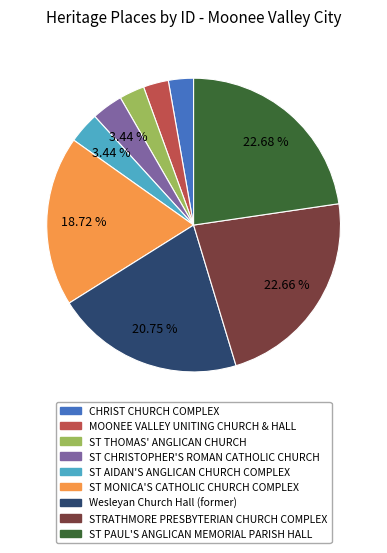

Combined, do CHRIST CHURCH COMPLEX and ST PAUL'S ANGLICAN MEMORIAL PARISH HALL account for over 50%?

No